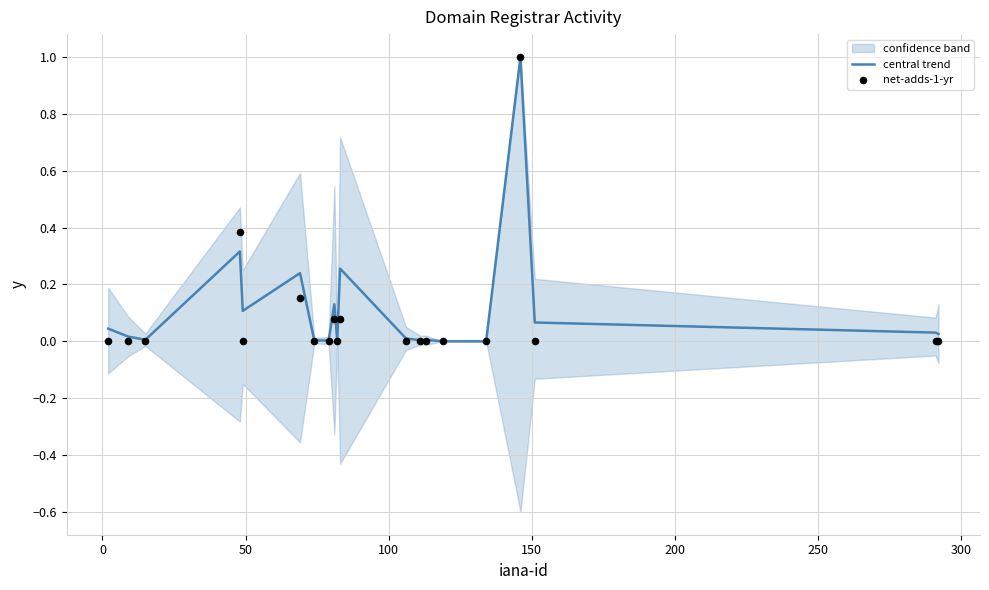

Is the value of central trend at 10 greater than the value of net-adds-1-yr at 15?

Yes